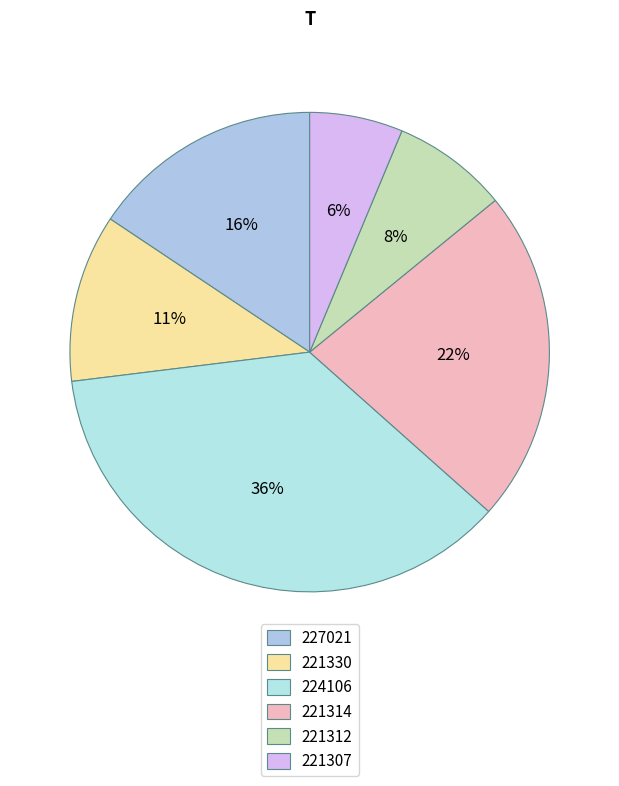

Is the sum of 221312 and 227021 greater than half?

No